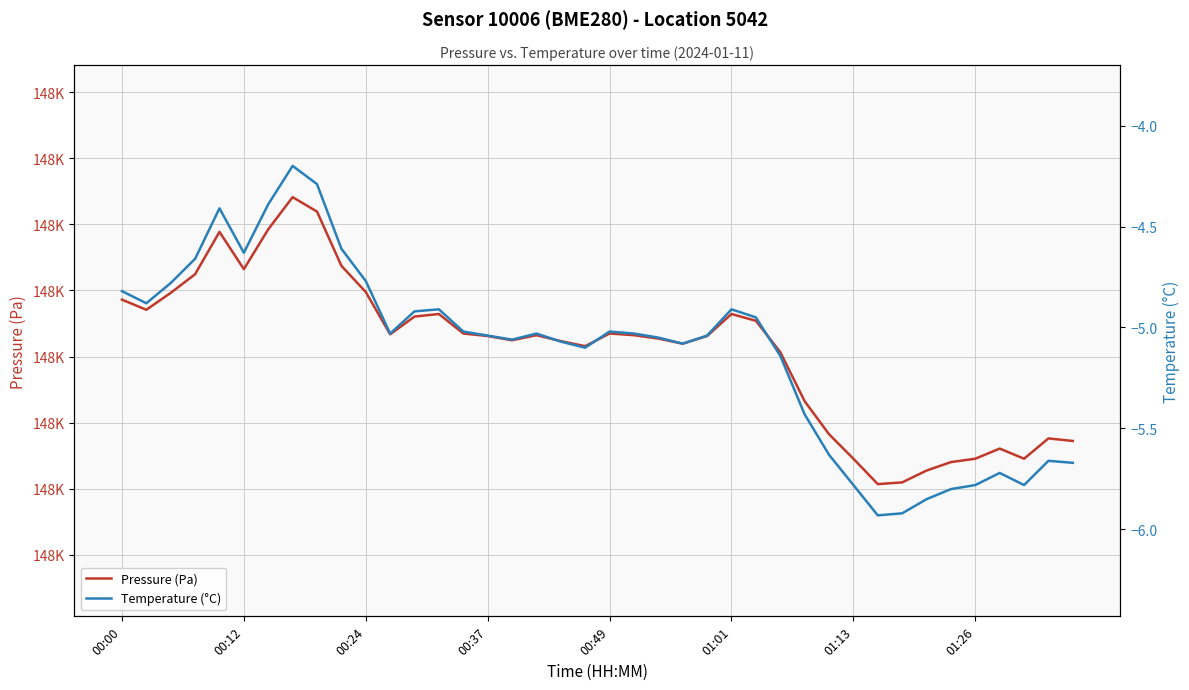

Does the chart display data point markers on the line(s)?

No